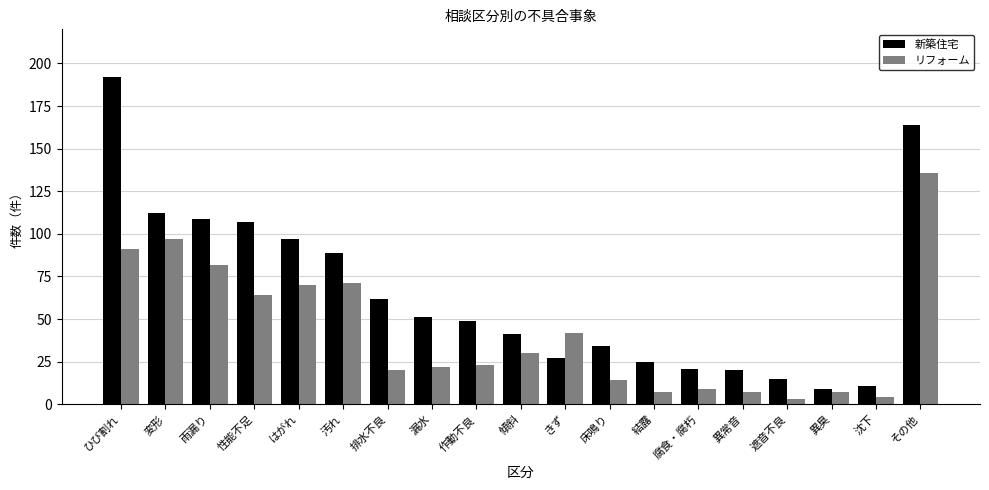

How many bars are there in each group?

2